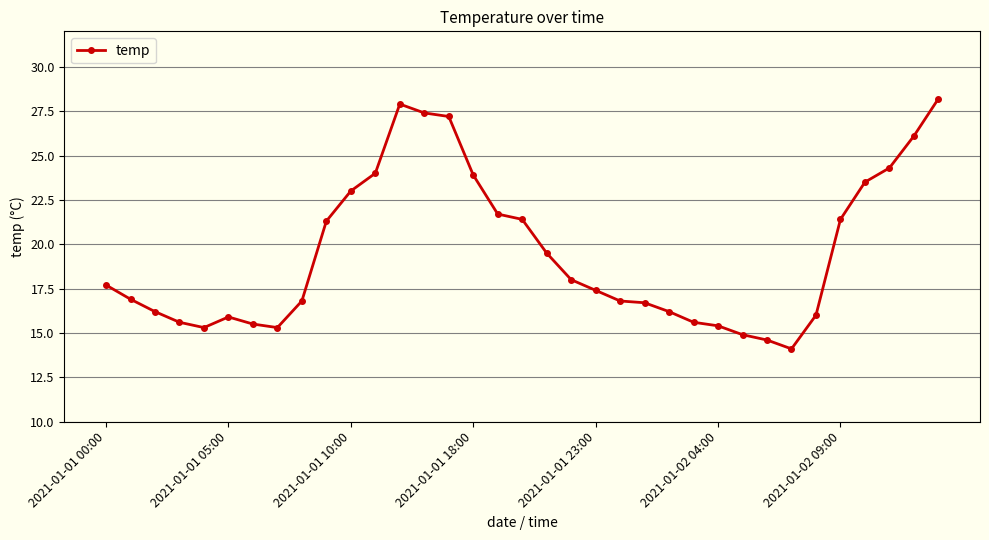

What is the maximum value shown in the chart?

28.2